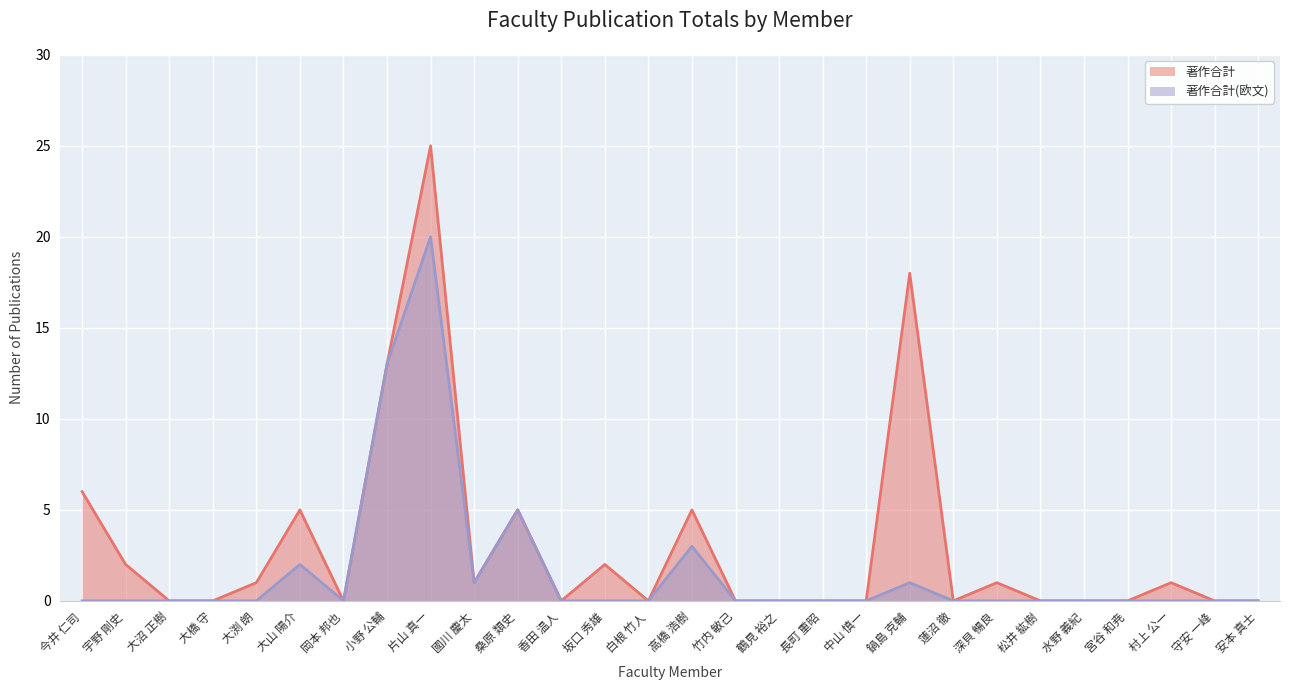

At which category is the sum across all series the highest?

片山 真一